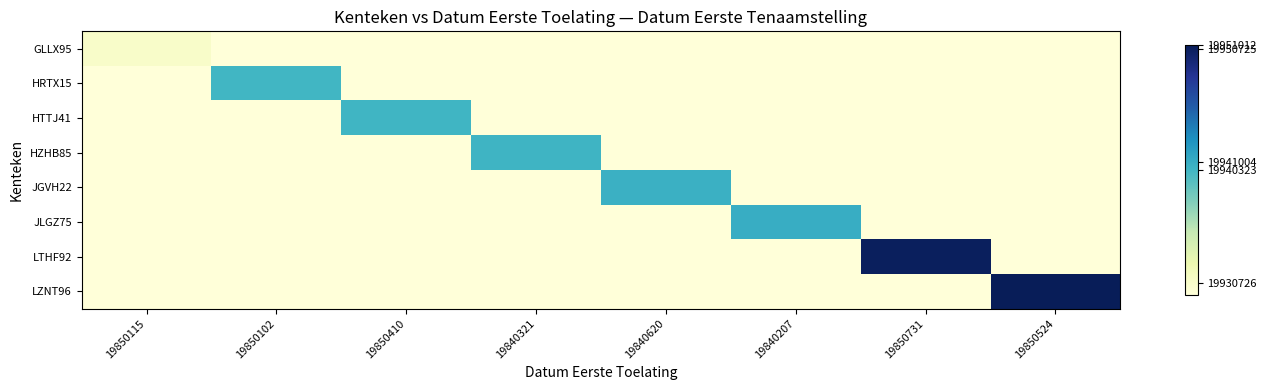

Which series has the largest total across all categories?

LZNT96